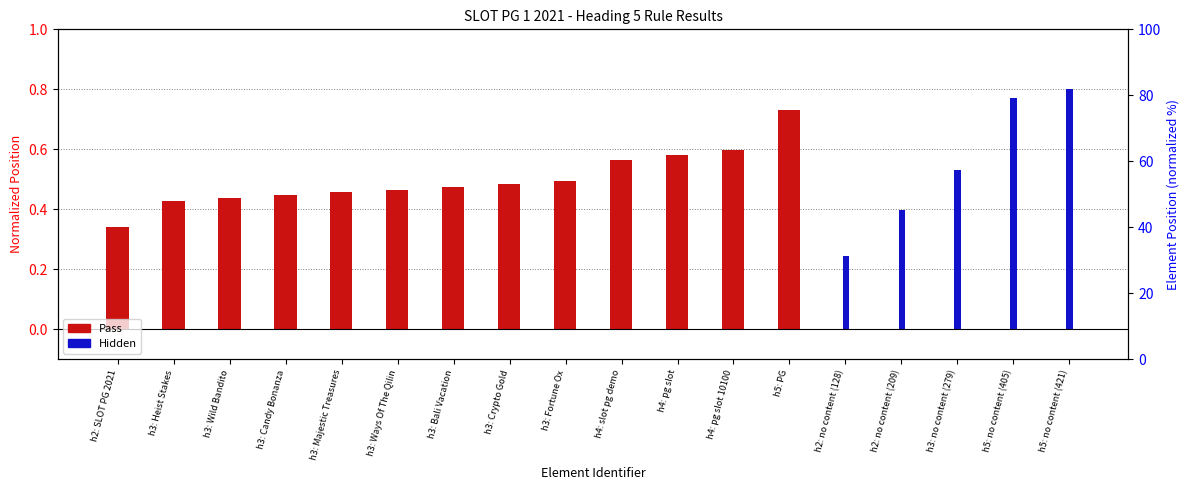

What value does the Hidden series have at h5: no content (421)?

0.8